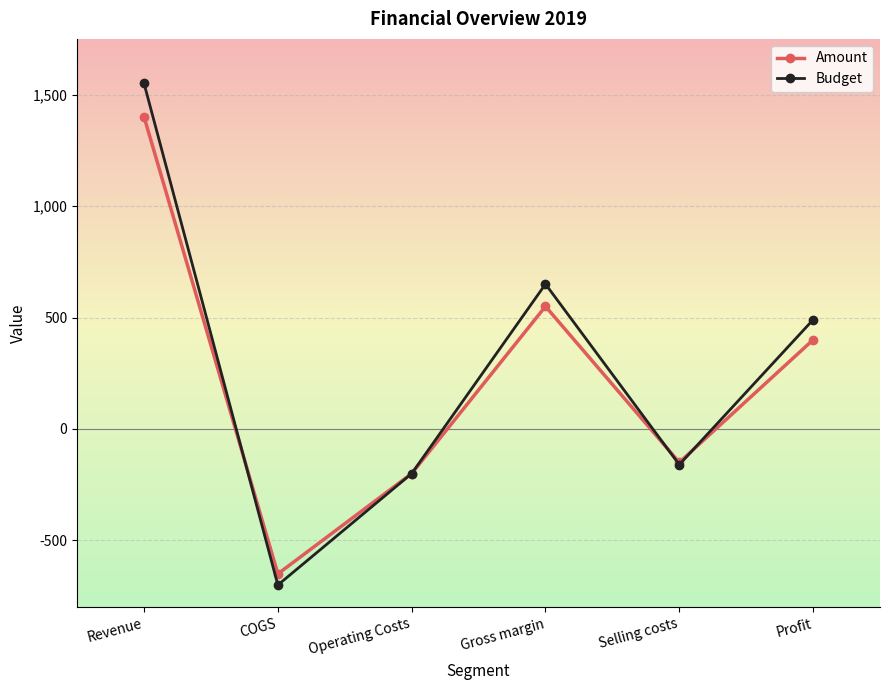

What is the minimum value shown in the chart?

-700